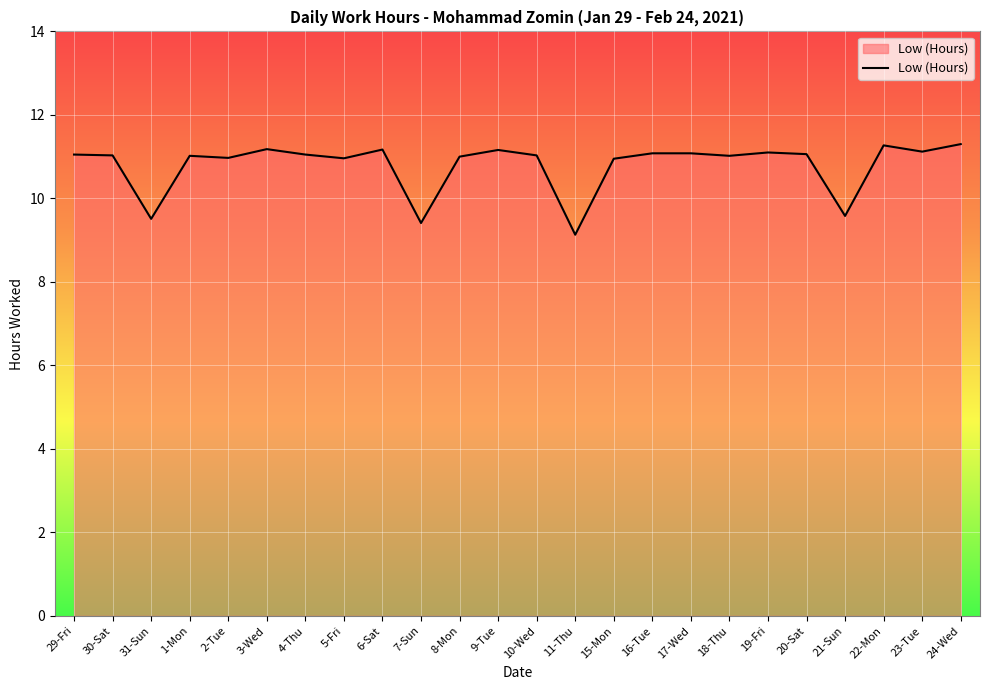

What is the minimum value shown in the chart?

9.1